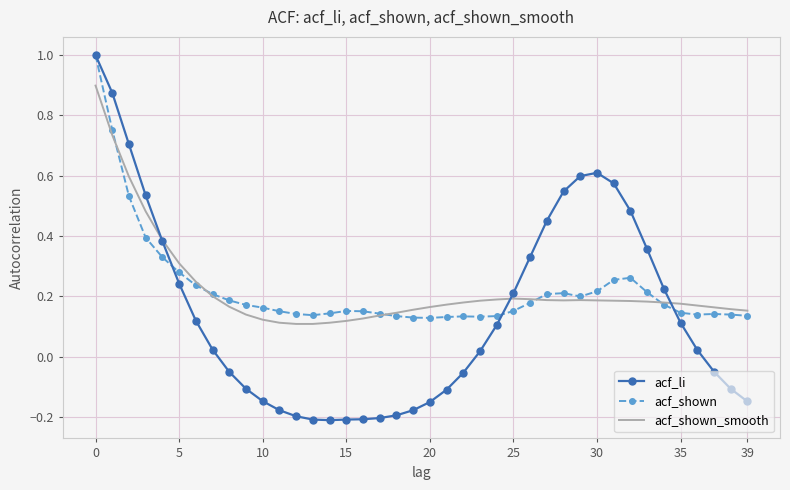

Which series has the widest spread of values?

acf_li